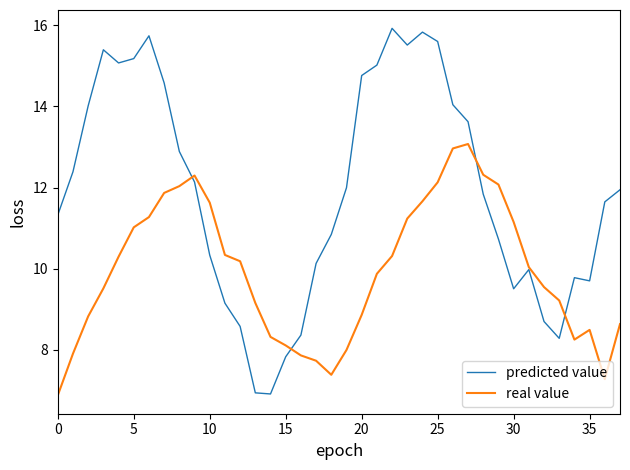

Rank the series by their maximum value, from highest to lowest.

predicted value, real value